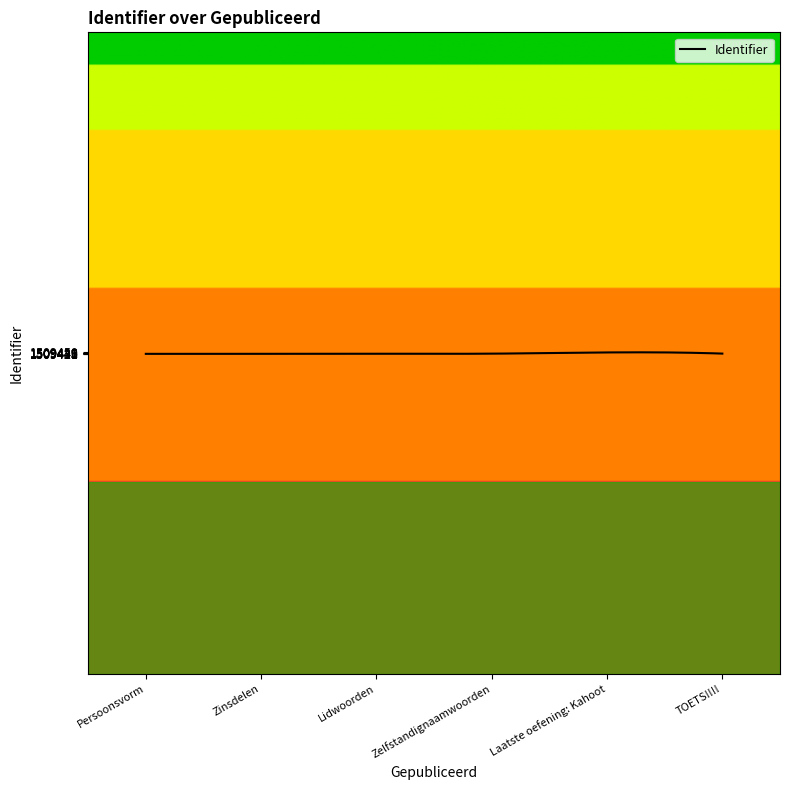

What is the difference between the maximum and minimum values?

24.2